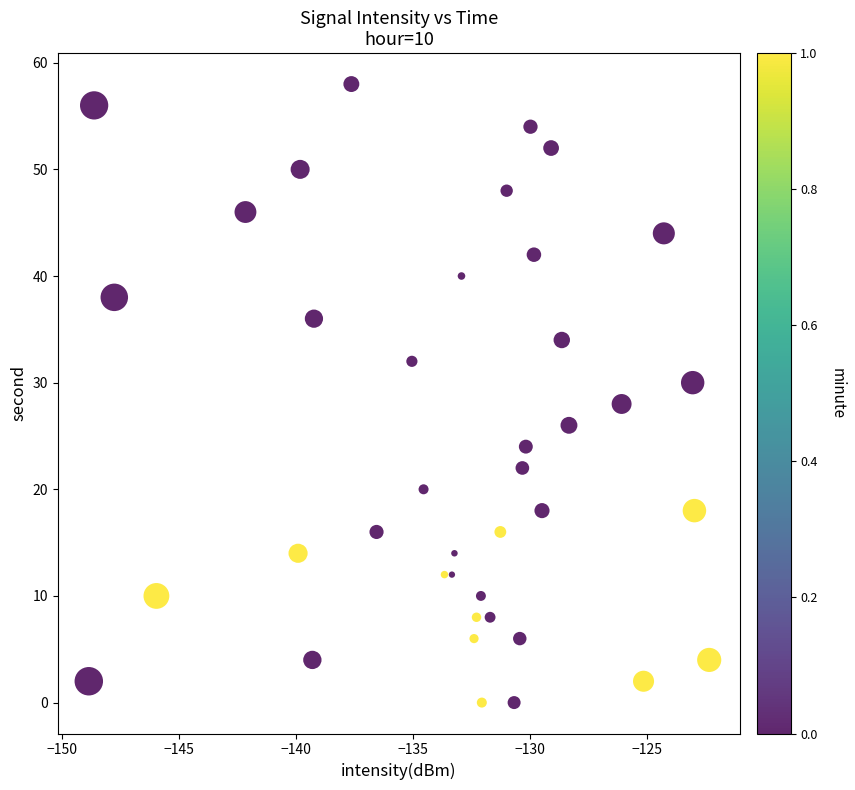

What is the range of Y values (max minus min)?

58